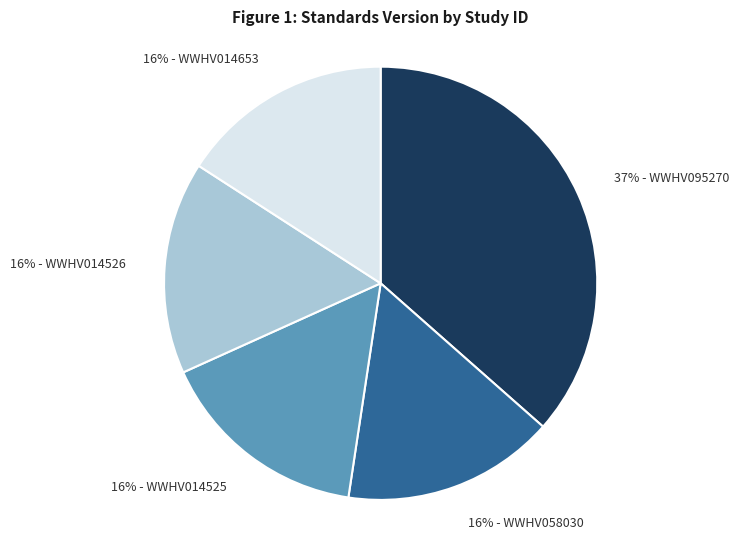

What is the largest slice in the pie chart?

37% - WWHV095270